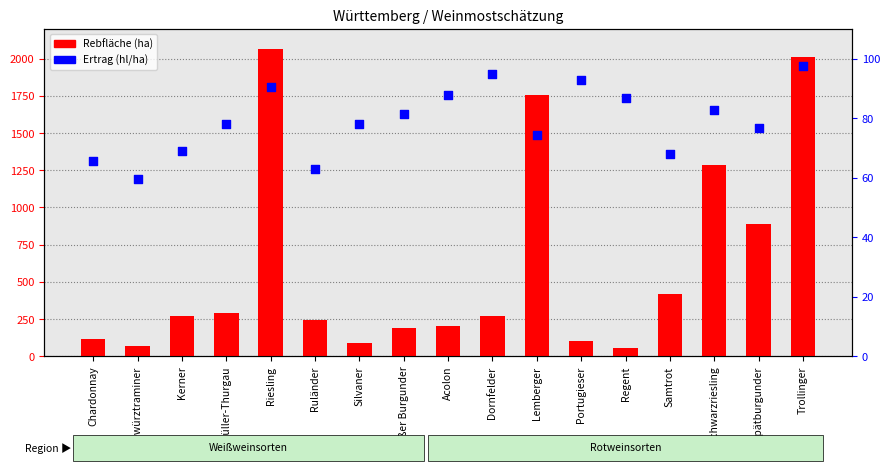

Is the value of Rebfläche (ha) at Gewürztraminer greater than the value of Ertrag (hl/ha) at Riesling?

No